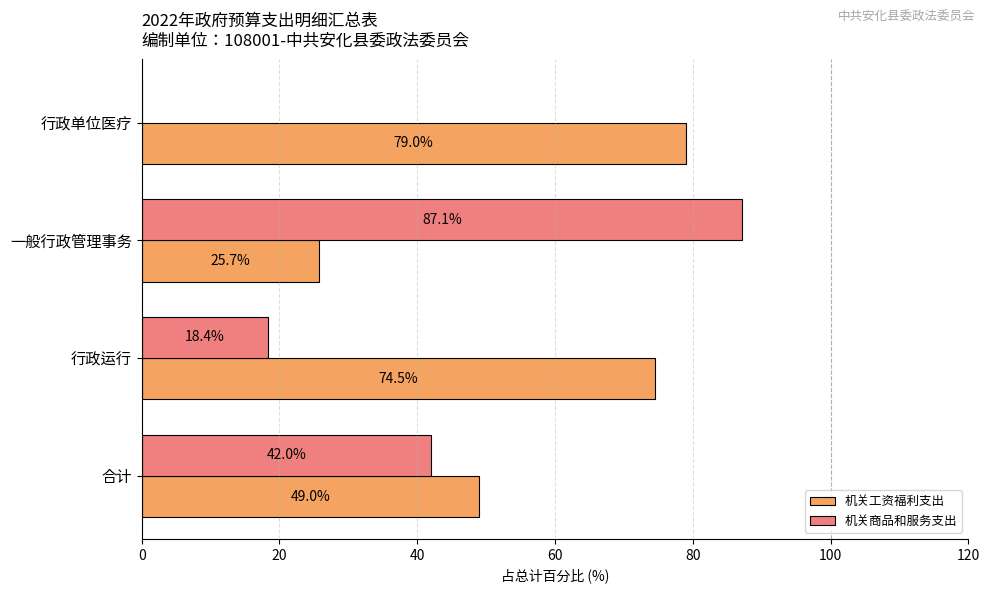

The 机关商品和服务支出 series shows 9.4 at 行政运行. True or false?

False